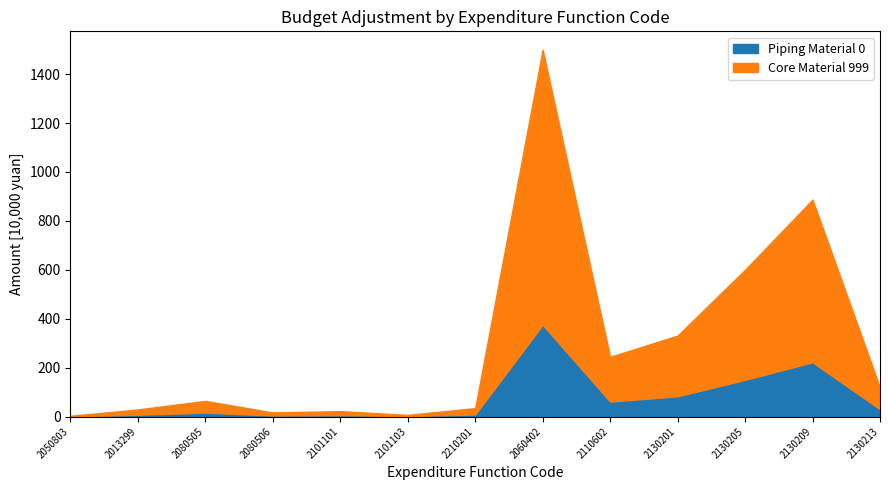

Is it true that Piping Material 0 equals 29.6 at 2130213?

True